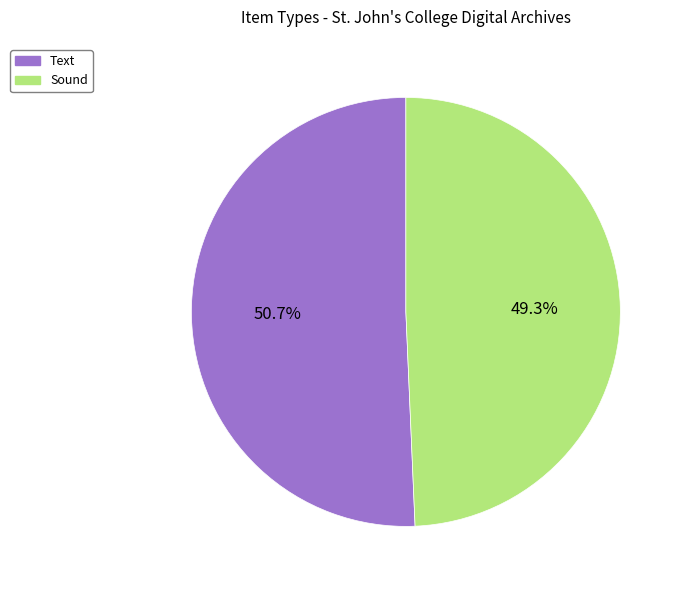

Which category has the smallest portion of the pie?

Sound